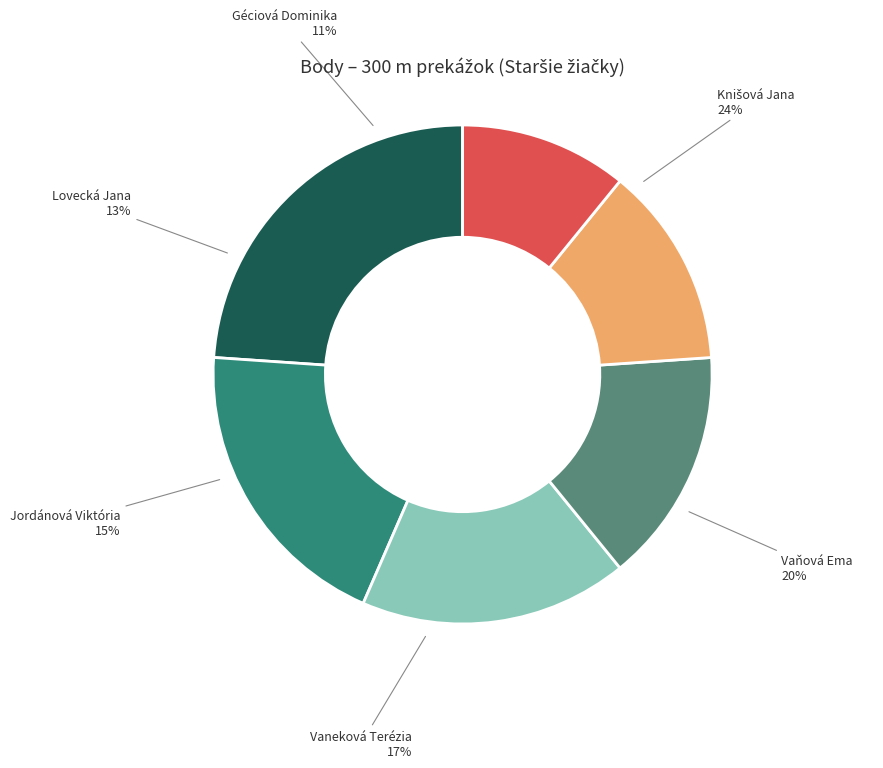

How many segments does this pie chart have?

6